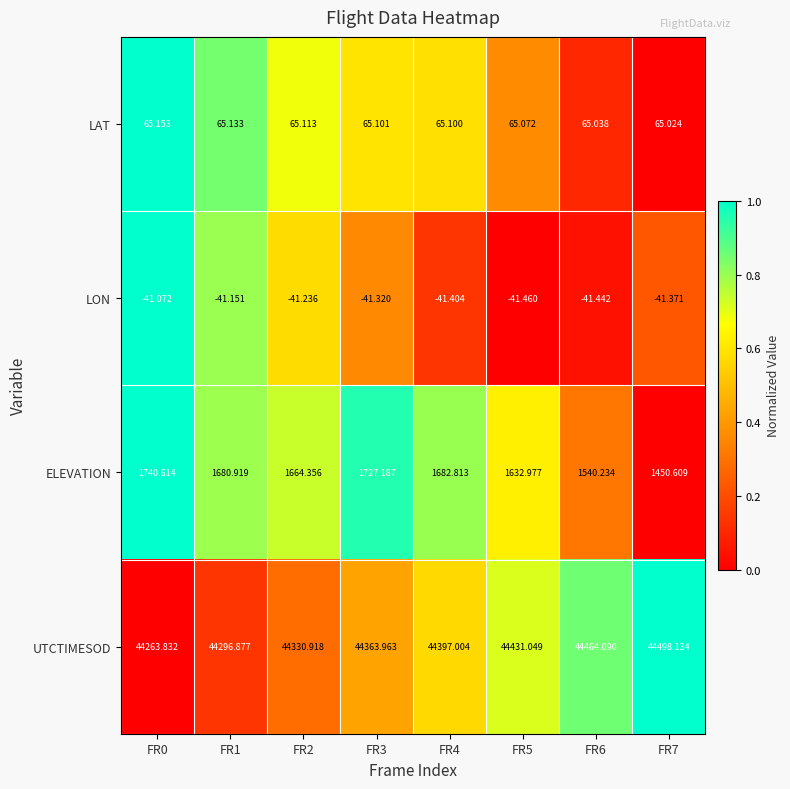

List the series in order of their peak value, highest first.

UTCTIMESOD, ELEVATION, LAT, LON